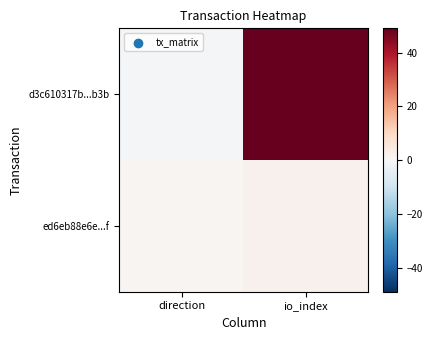

Which has a higher value, io_index or direction?

io_index